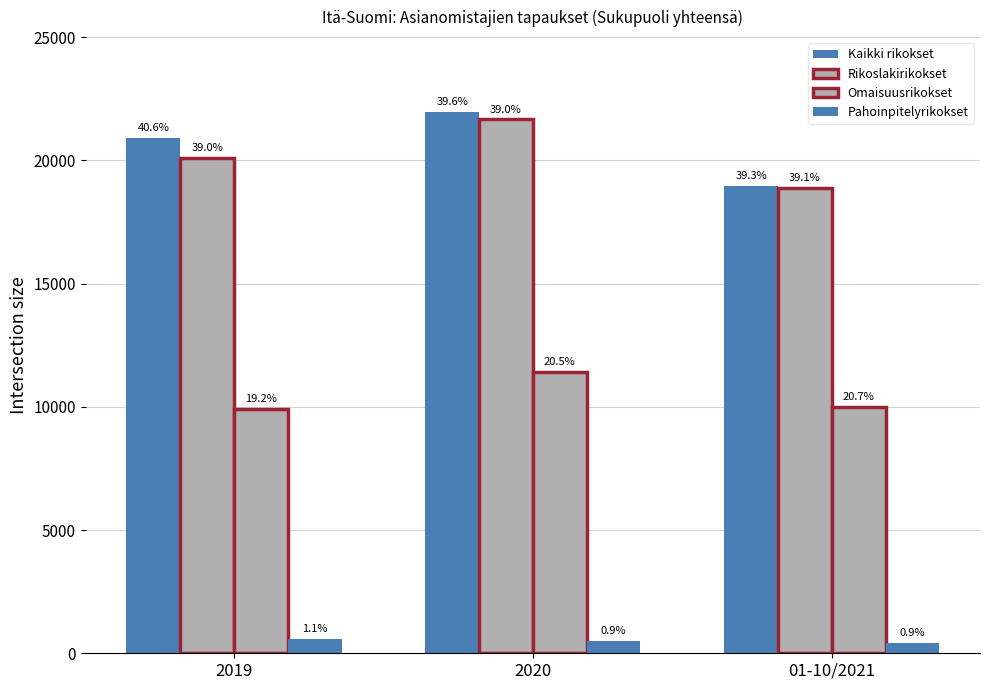

The Kaikki rikokset series shows 18953 at 01-10/2021. True or false?

True